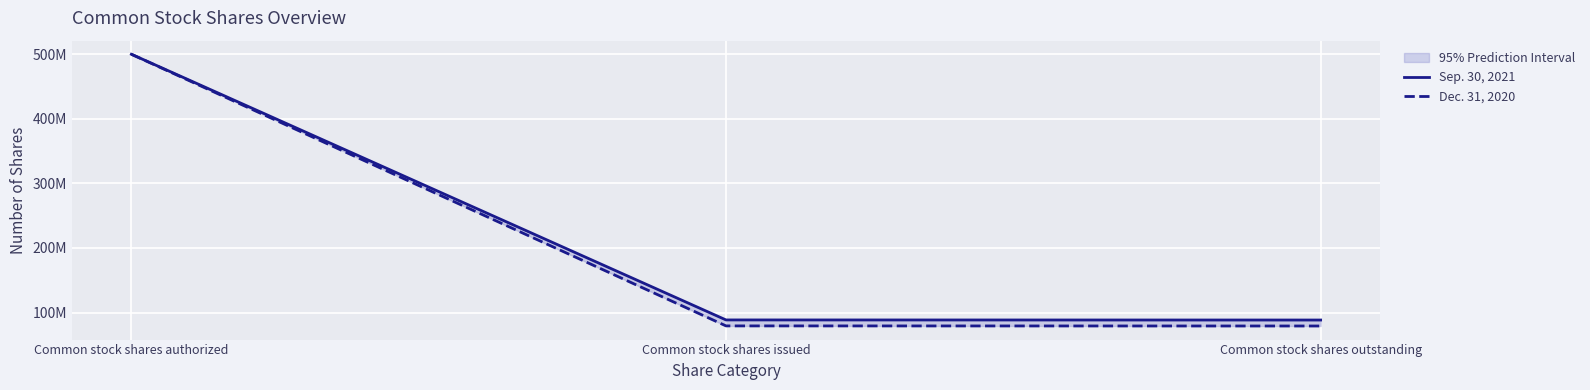

What is the difference between the highest and lowest values at Common stock shares outstanding?

9245141